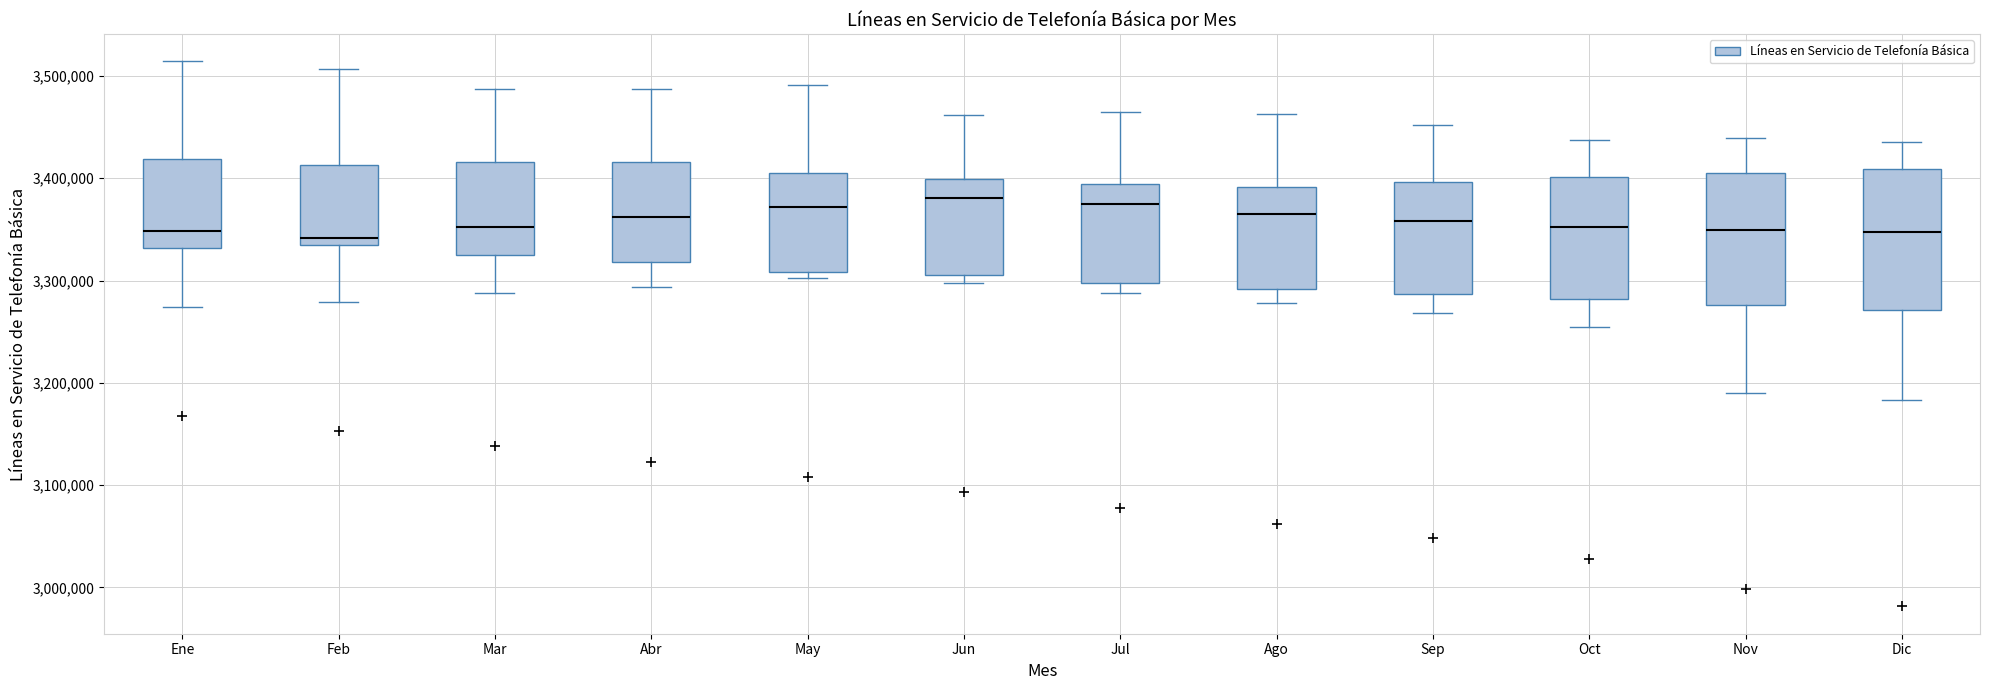

Reading left to right, read every box against the y-axis: the position of its median line, the range the box covers, and the ends of its whiskers. The values are not printed on the chart, so give them approximately, as read against the axis.

Ene: median 3350000, box 3330000 to 3420000, whiskers 3270000 to 3510000
Feb: median 3340000 (just above the box's lower edge), box 3340000 to 3410000, whiskers 3280000 to 3510000
Mar: median 3350000, box 3330000 to 3420000, whiskers 3290000 to 3490000
Abr: median 3360000, box 3320000 to 3420000, whiskers 3290000 to 3490000
May: median 3370000, box 3310000 to 3410000, whiskers 3300000 to 3490000
Jun: median 3380000, box 3310000 to 3400000, whiskers 3300000 to 3460000
Jul: median 3380000, box 3300000 to 3390000, whiskers 3290000 to 3460000
Ago: median 3370000, box 3290000 to 3390000, whiskers 3280000 to 3460000
Sep: median 3360000, box 3290000 to 3400000, whiskers 3270000 to 3450000
Oct: median 3350000, box 3280000 to 3400000, whiskers 3260000 to 3440000
Nov: median 3350000, box 3280000 to 3410000, whiskers 3190000 to 3440000
Dic: median 3350000, box 3270000 to 3410000, whiskers 3180000 to 3440000